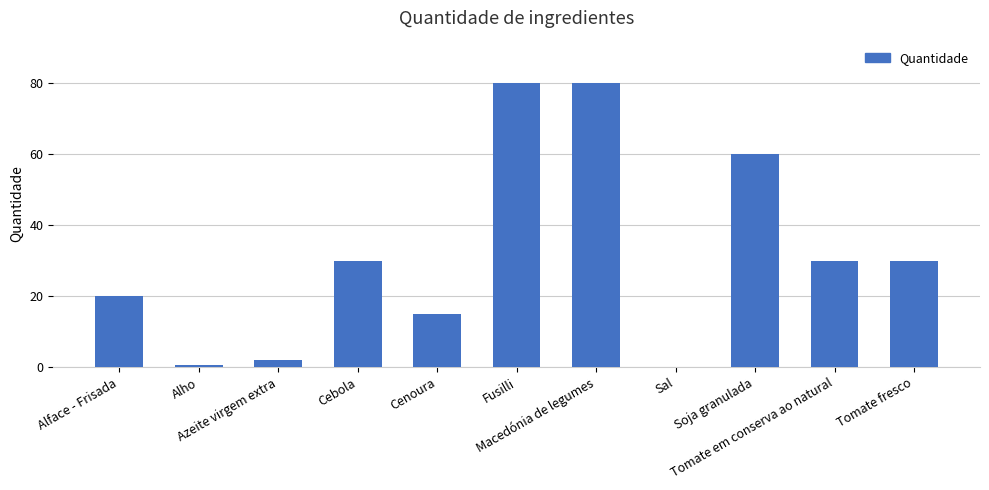

Reading right to left, list all the values displayed in this chart.

30.0	30.0	60.0	0.1	80.0	80.0	15.0	30.0	2.0	0.5	20.0